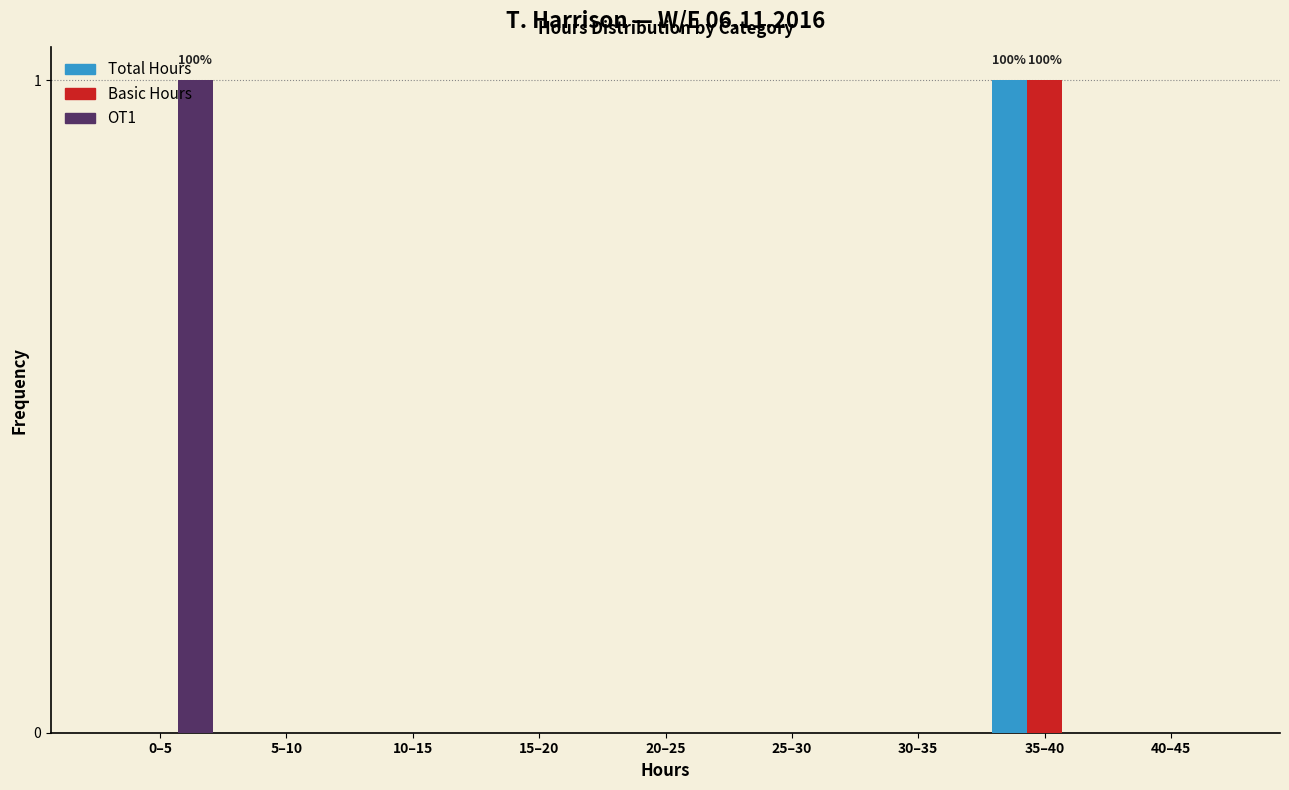

The value of OT1 at 10–15 is 1. True or false?

False